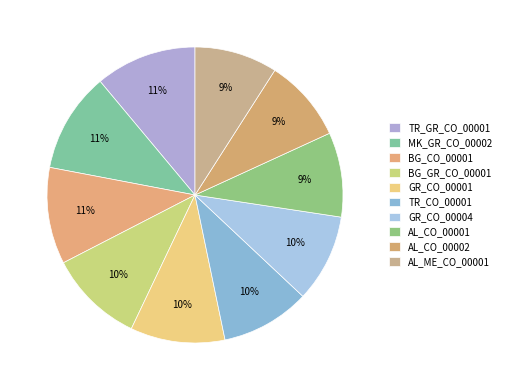

Count the number of slices in the pie.

10